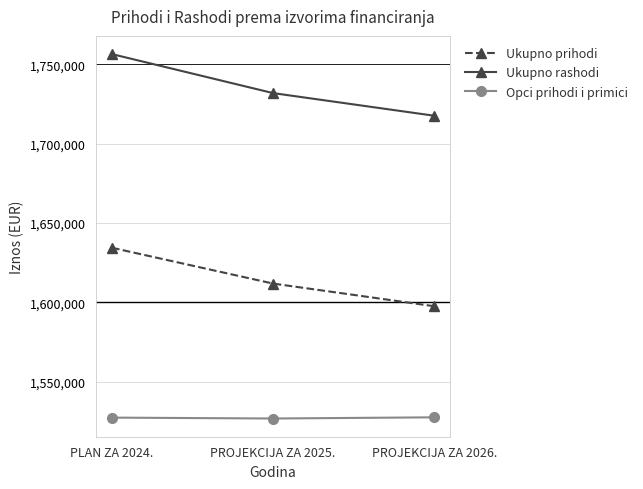

What is the approximate value of Ukupno prihodi at PLAN ZA 2024.?

1634366